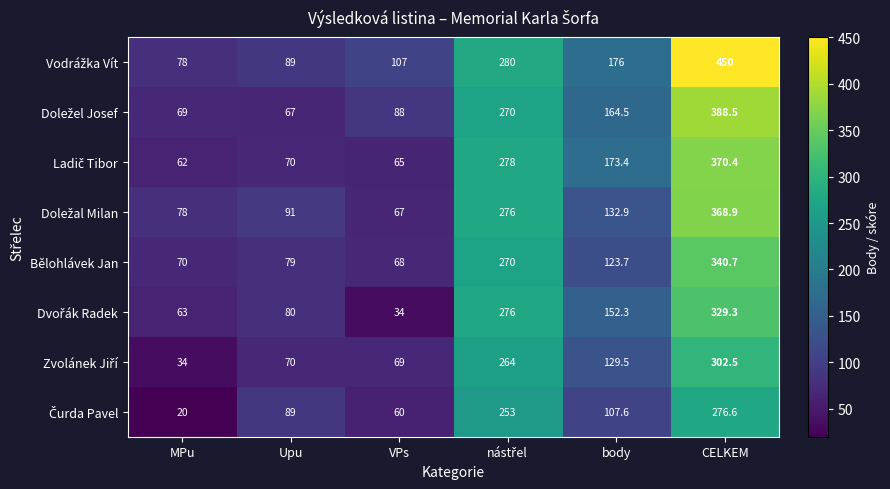

What is the smallest value displayed?

20.0